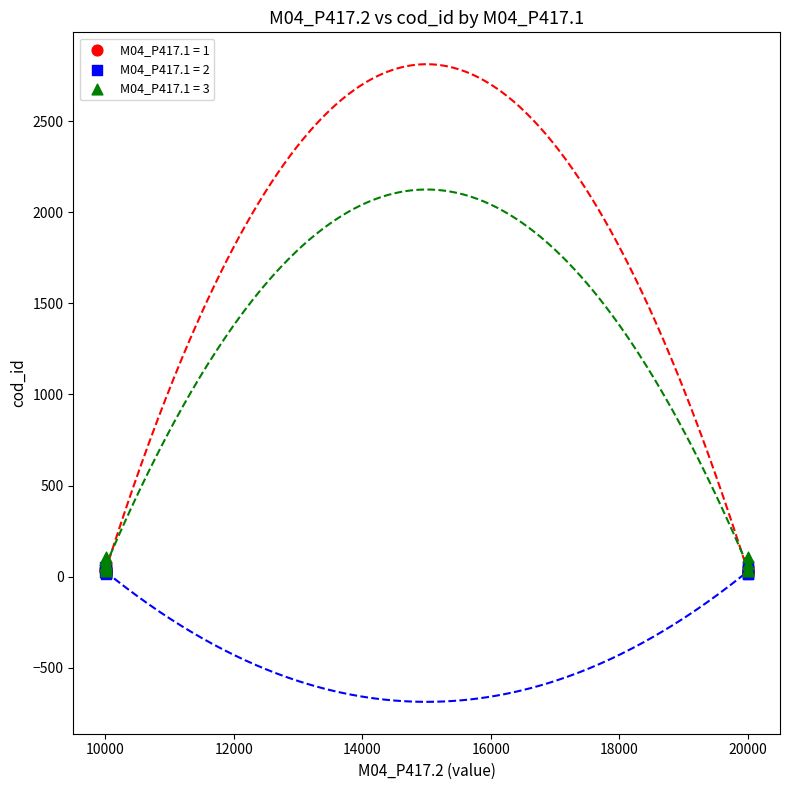

What are all the series names shown in the legend?

M04_P417.1 = 1, M04_P417.1 = 2, M04_P417.1 = 3